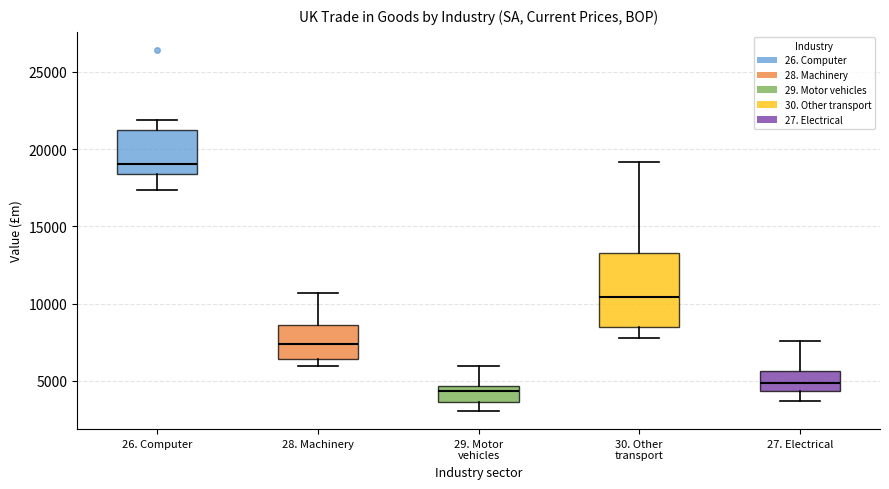

Which box's median line is the highest?

26. Computer